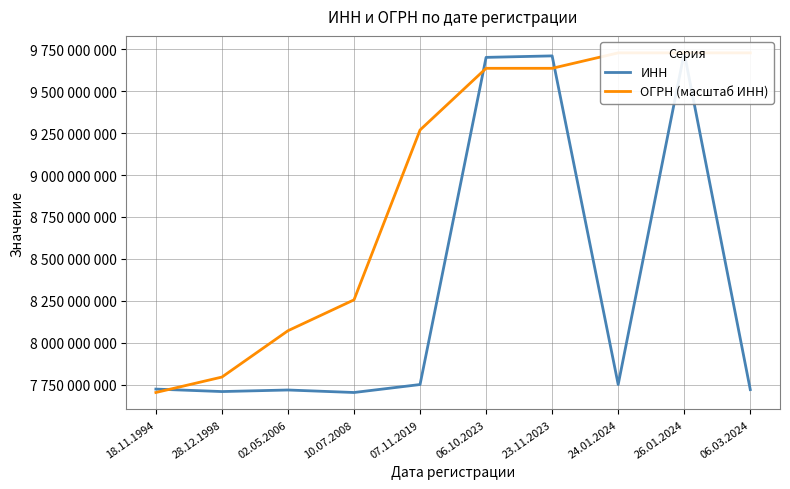

At which category is the sum across all series the highest?

26.01.2024